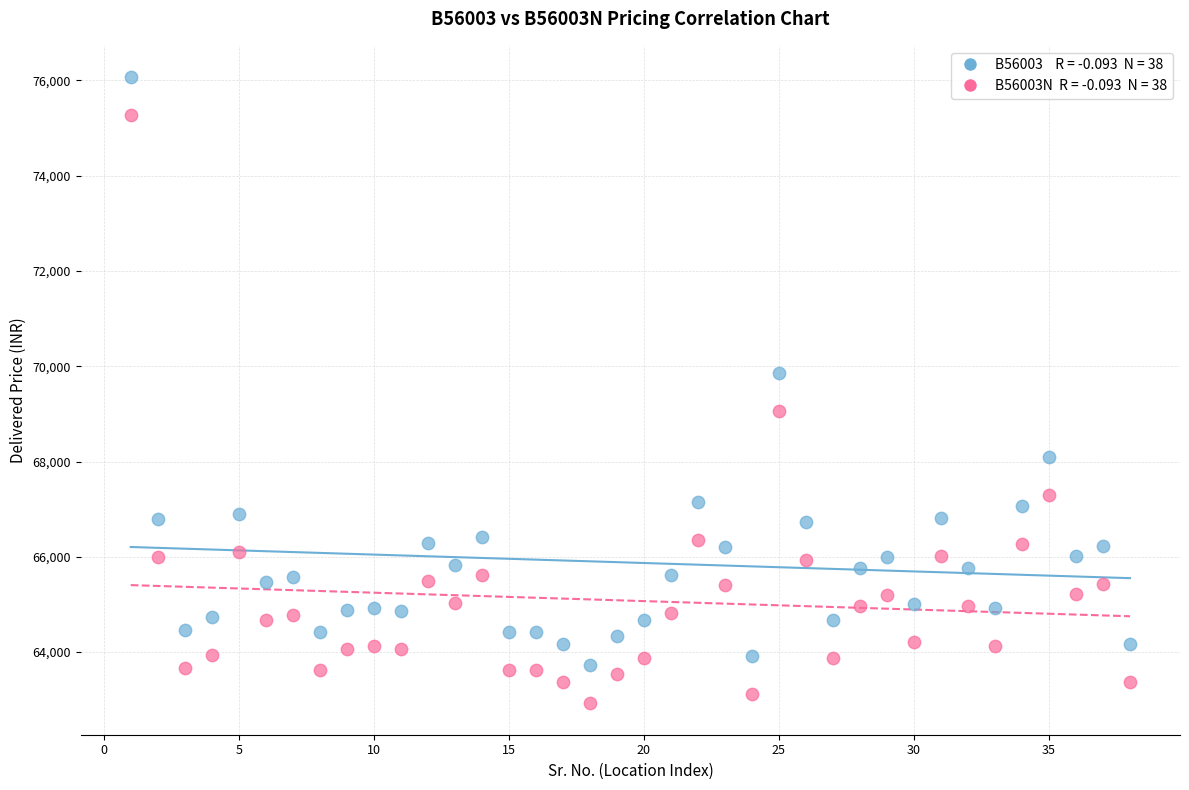

Across all data points, what is the range of Y values (max minus min)?

13149